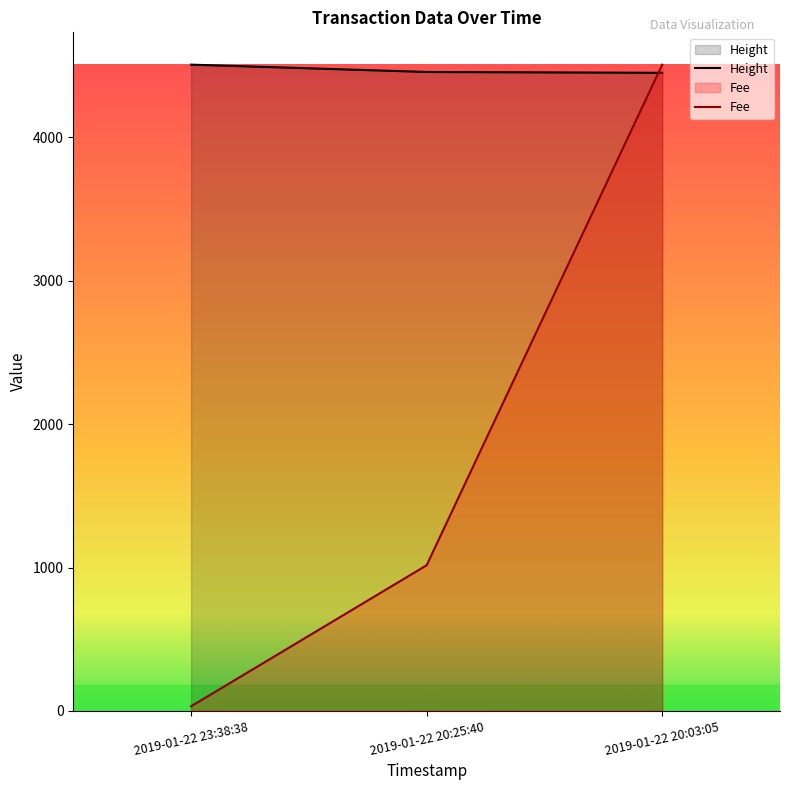

Rank the categories by Fee value from lowest to highest.

2019-01-22 23:38:38, 2019-01-22 20:25:40, 2019-01-22 20:03:05